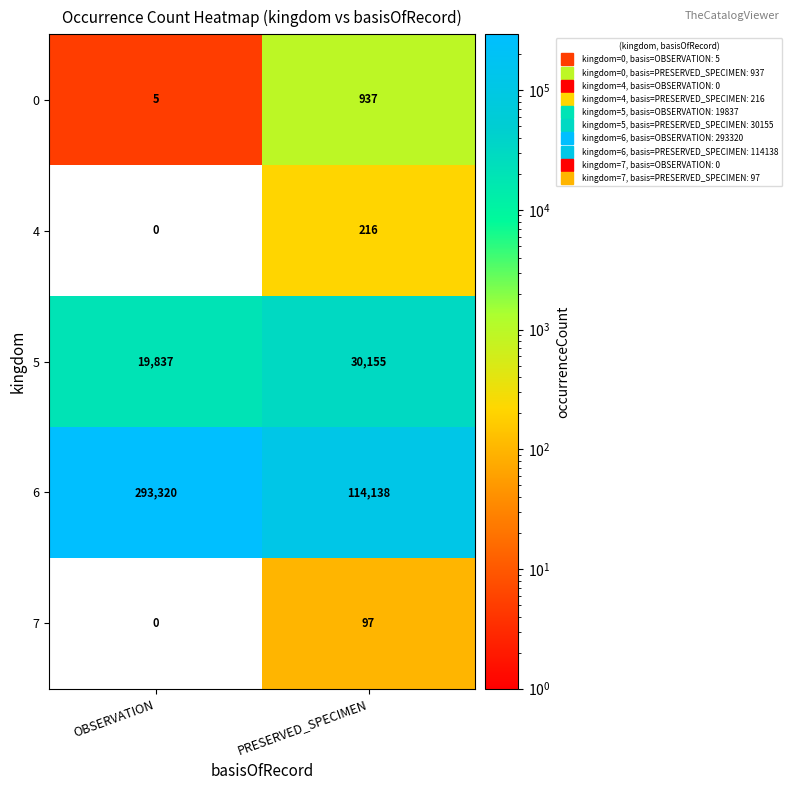

How many 5 values are between 19837 and 30155?

2